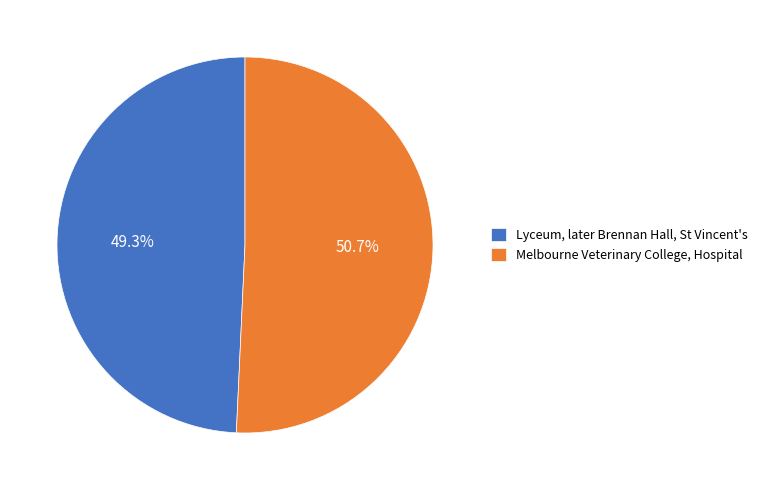

What is the ratio of the value at Lyceum, later Brennan Hall, St Vincent's to the value at Melbourne Veterinary College, Hospital?

1.0